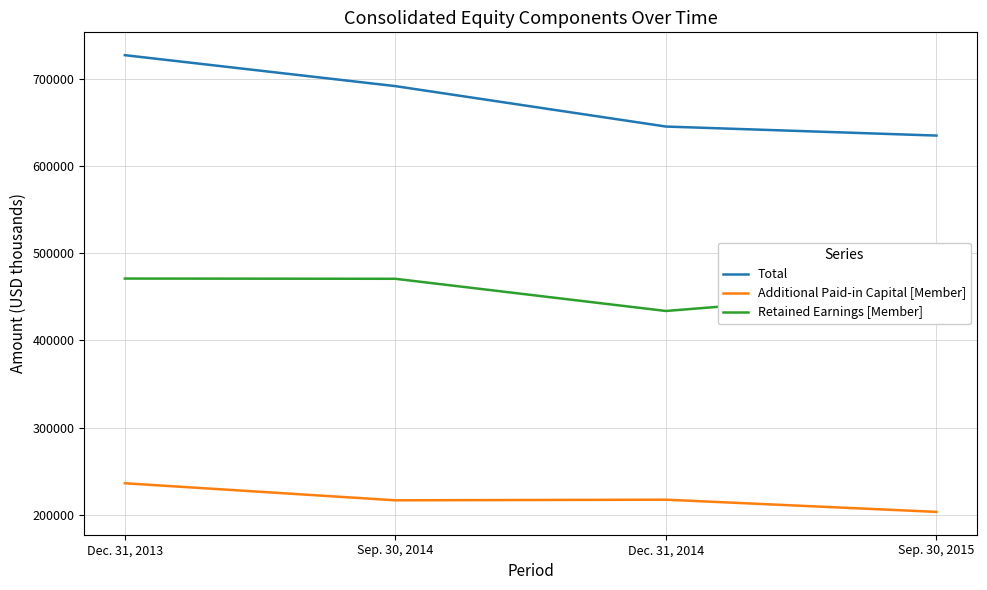

What is the difference between the Additional Paid-in Capital [Member] values at Sep. 30, 2015 and Sep. 30, 2014?

13277